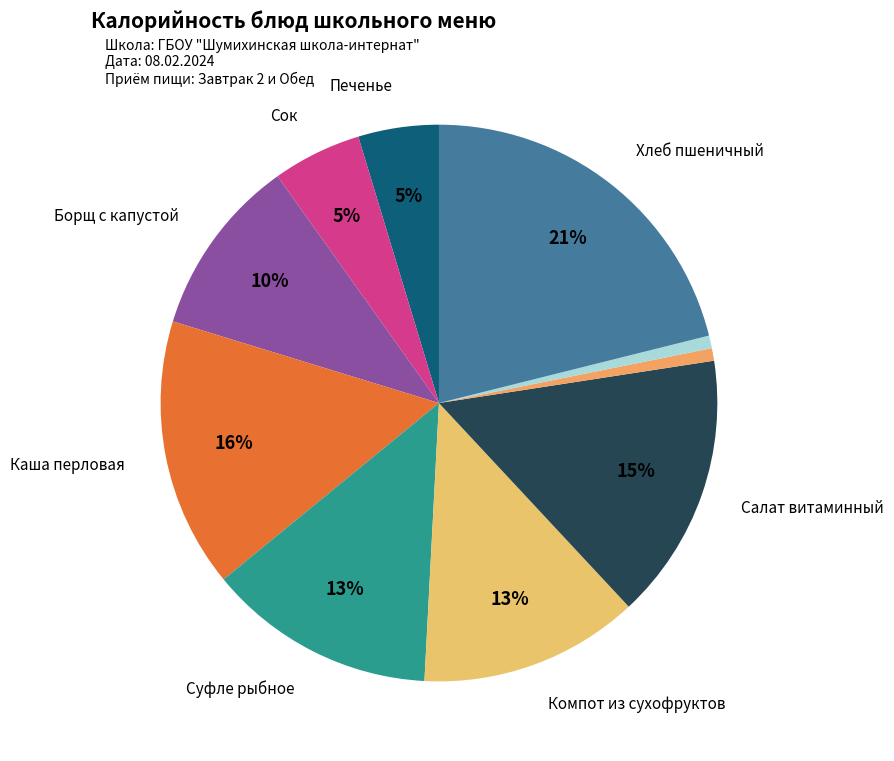

How many slices are in this pie chart?

10